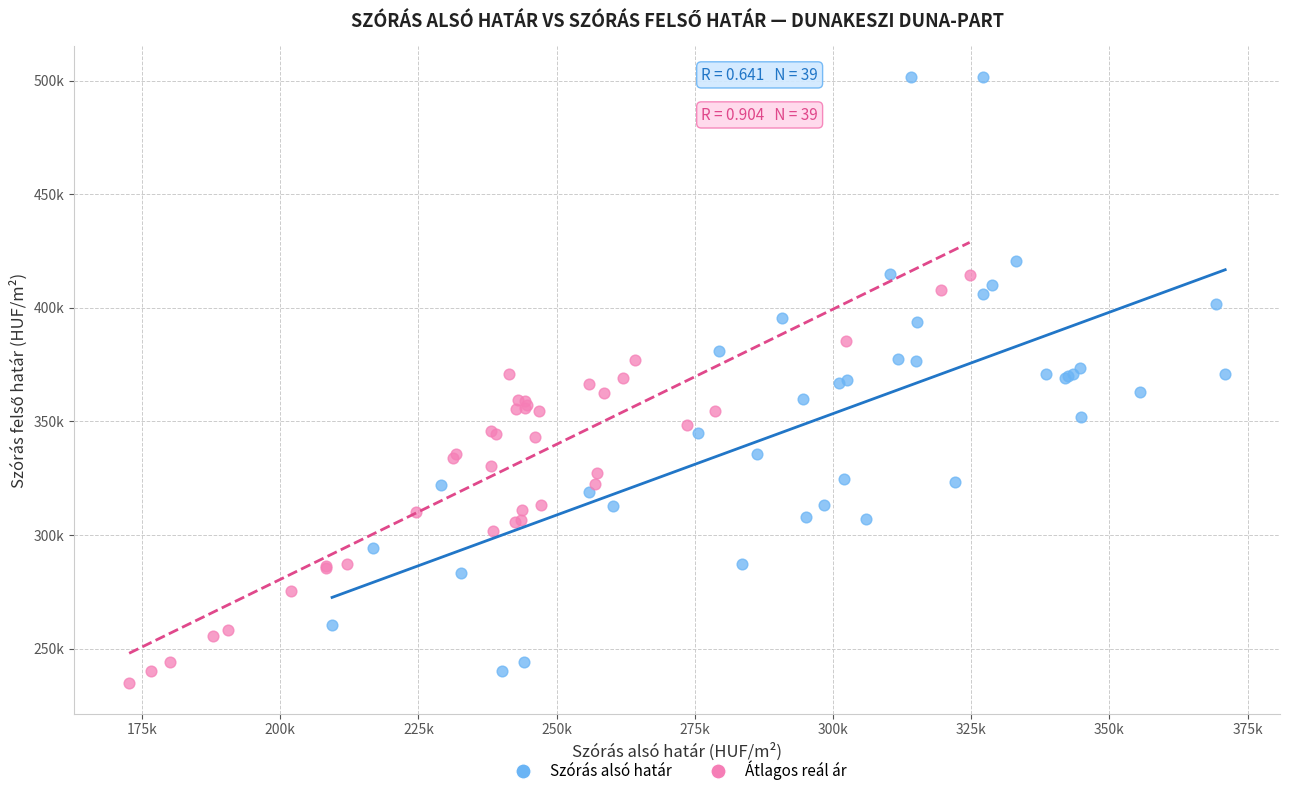

What are all the series names shown in the legend?

Szórás alsó határ, Átlagos reál ár